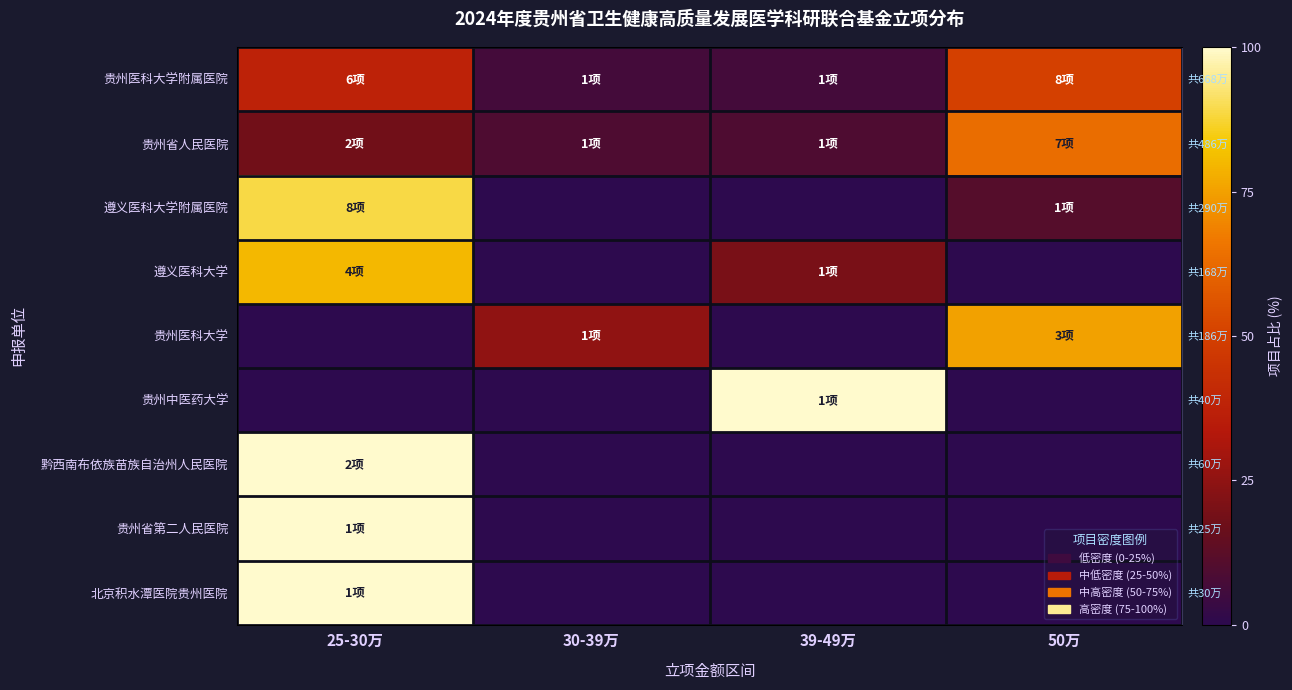

At which category is the sum across all series the highest?

25-30万